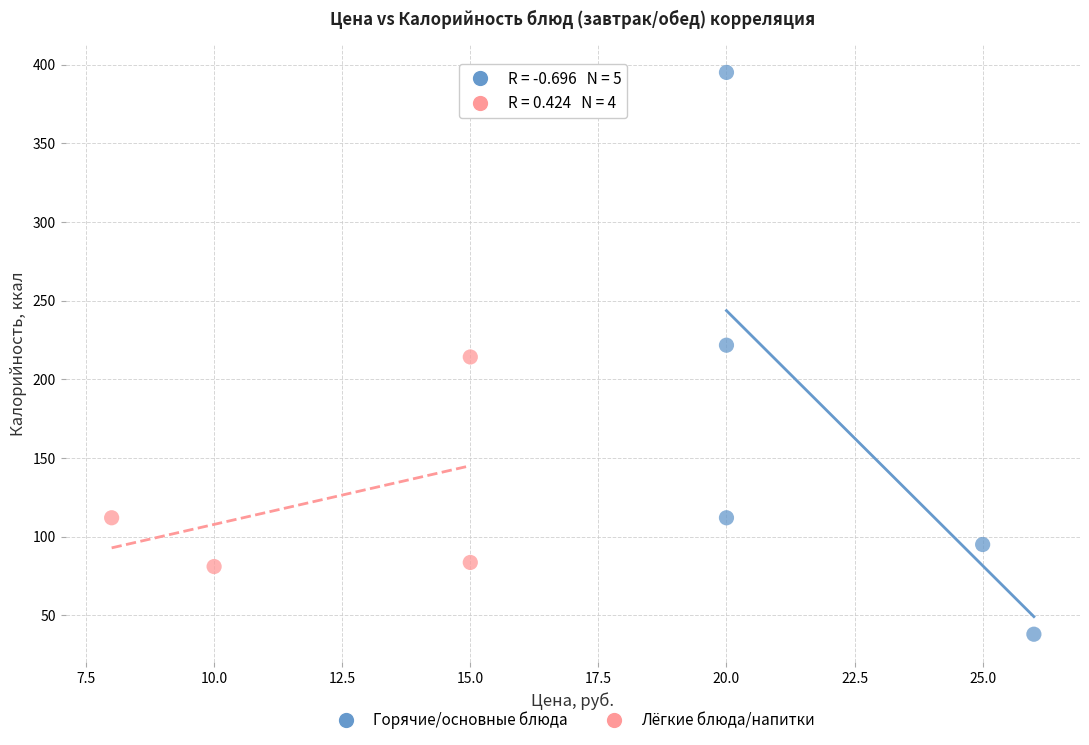

Which series reaches the maximum Y coordinate?

Горячие/основные блюда